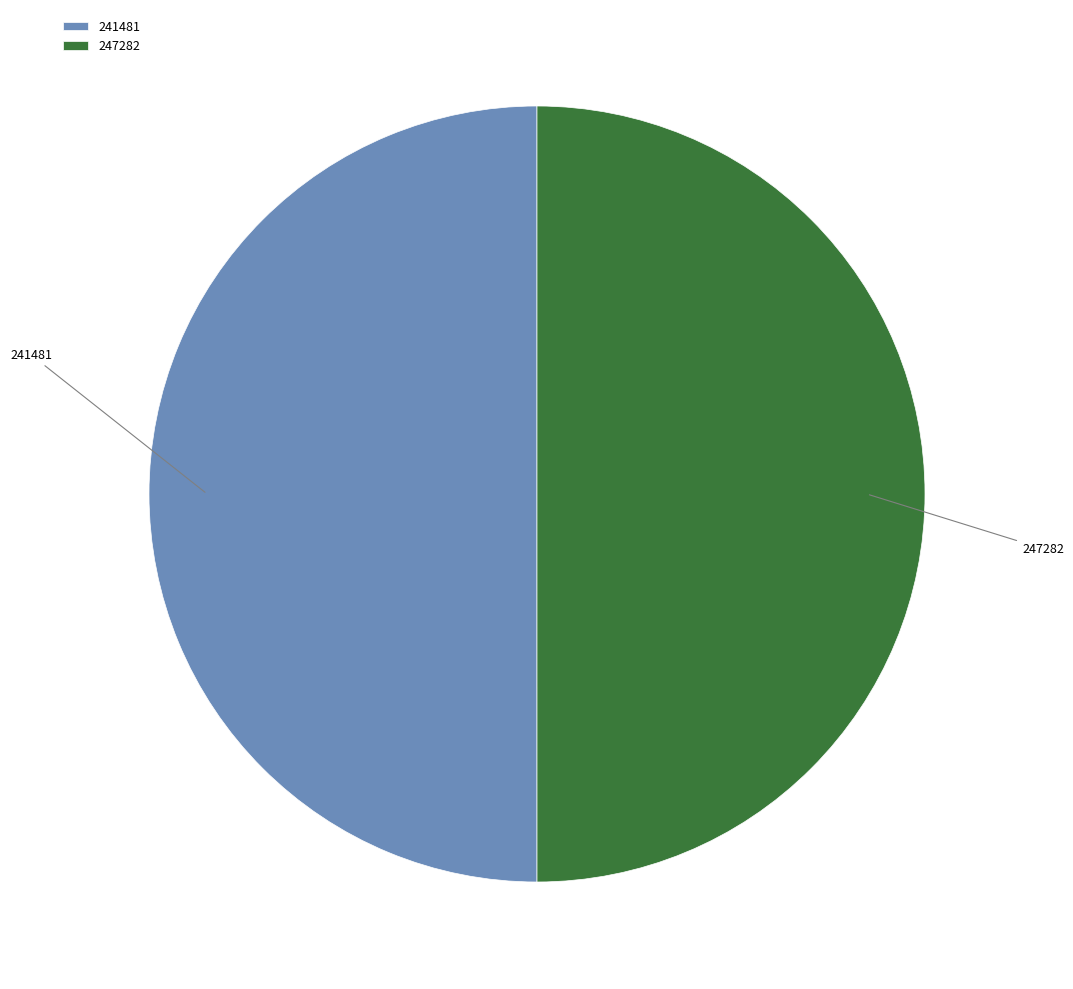

What is the ratio of the value at 247282 to the value at 241481?

1.0